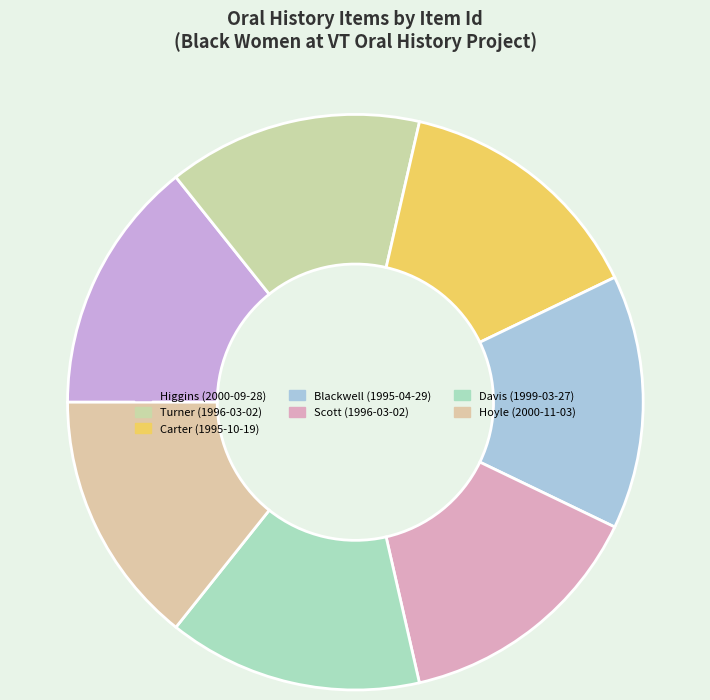

To the nearest percent, what is the average slice percentage?

14%